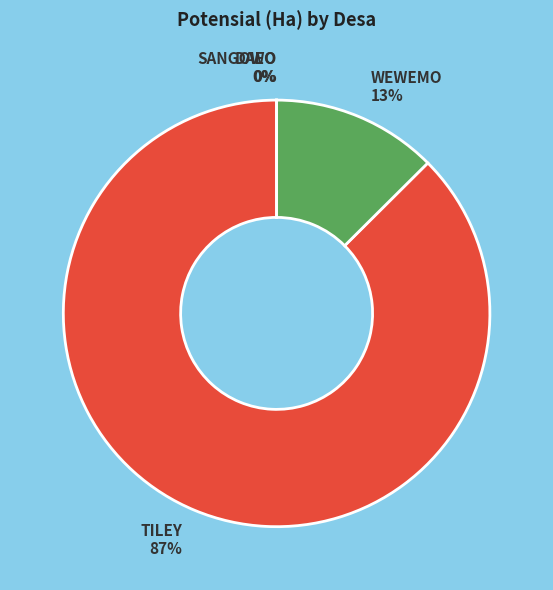

To the nearest percent, what is the difference between the largest and smallest slice percentages?

87%